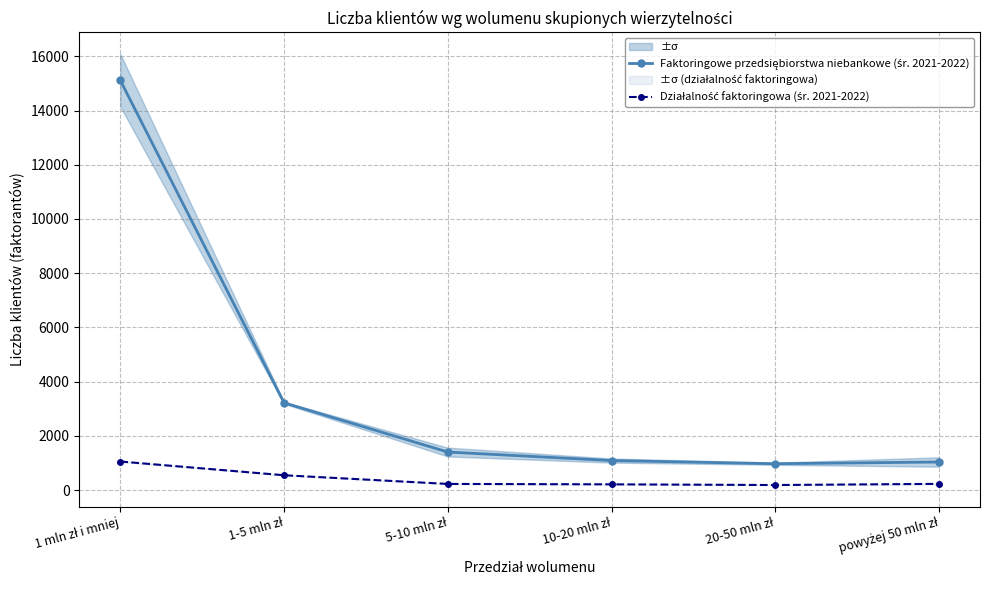

At which category does the chart reach its minimum across all series?

20-50 mln zł